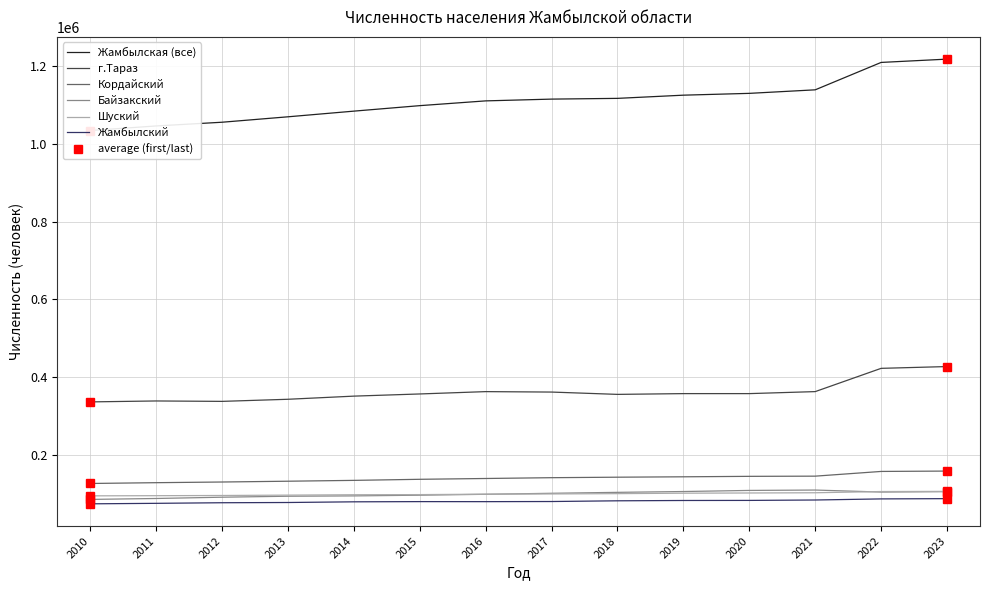

How many distinct data groups are displayed?

6